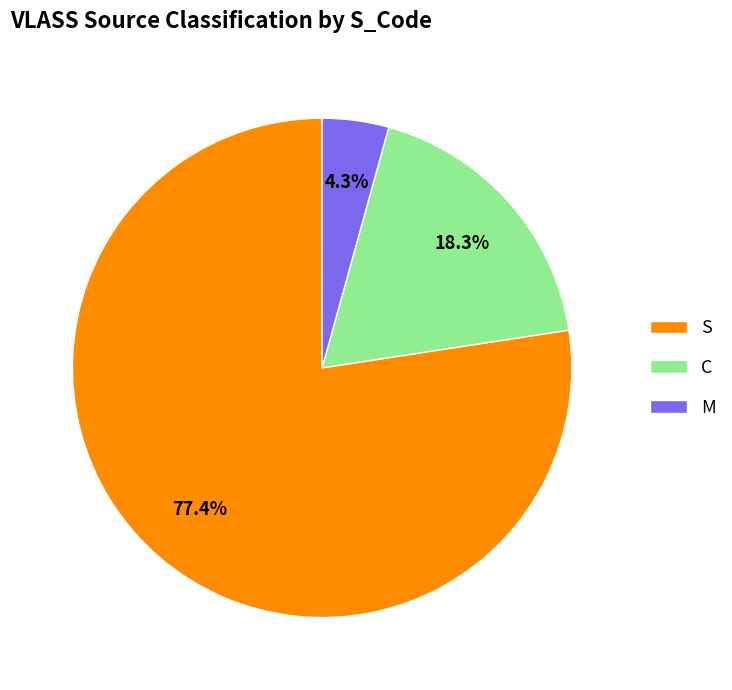

What is the majority slice?

S